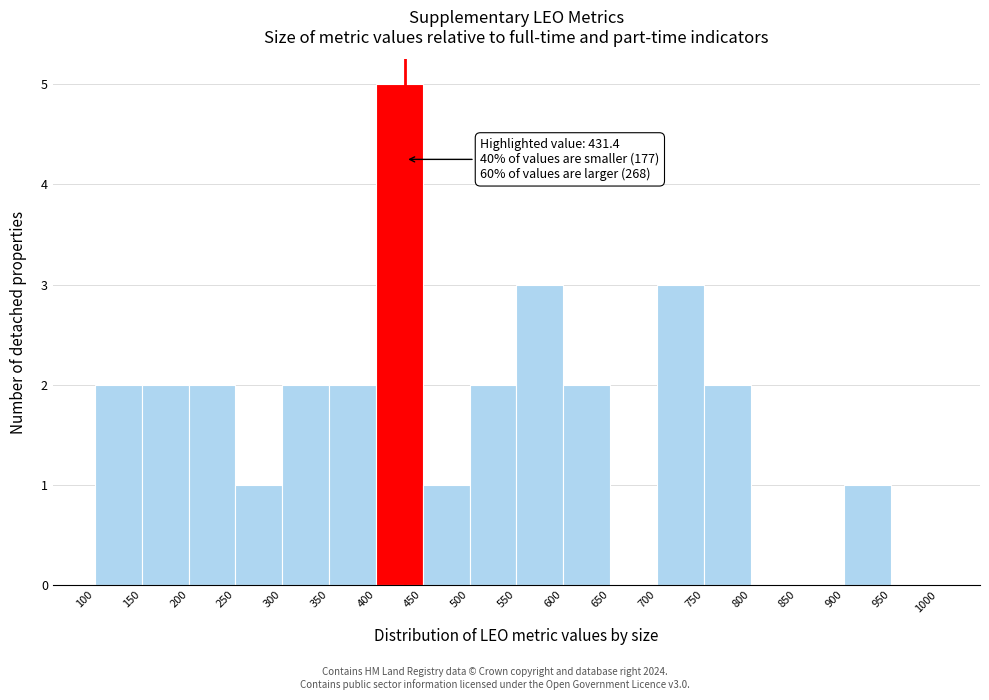

Which range on the x-axis has the tallest bar?

400 to 450